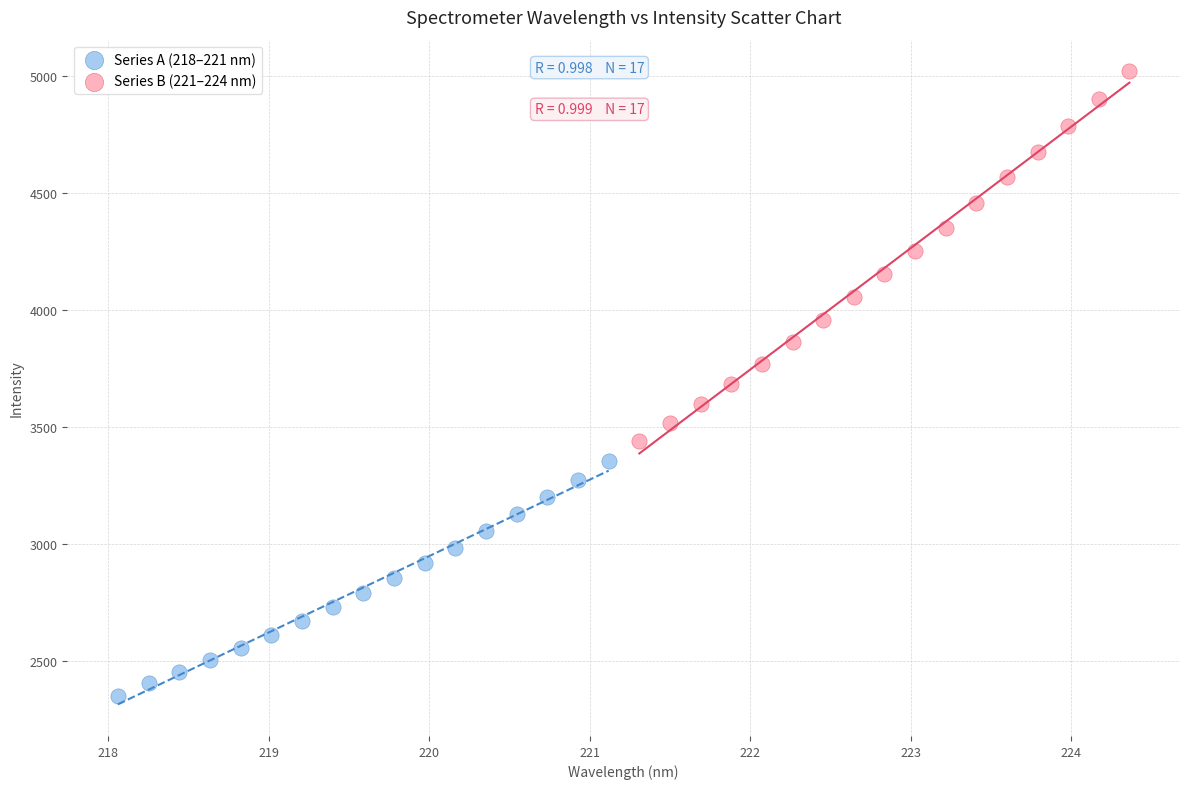

Which series contains the lowest Y value?

Series A (218–221 nm)